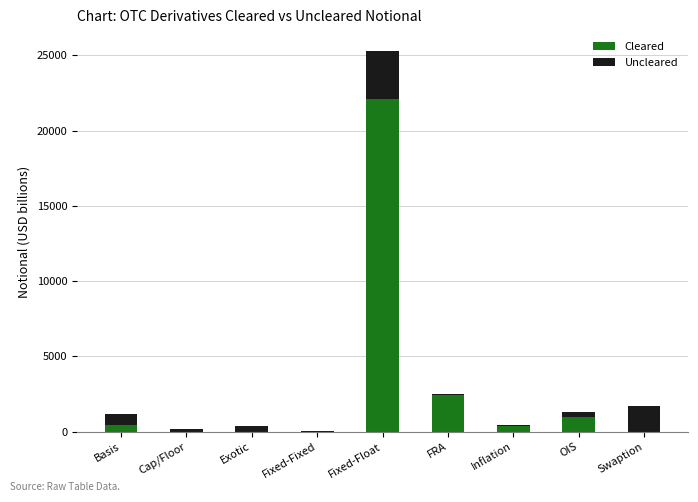

True or false: Cleared has a value of 0 at Exotic.

True